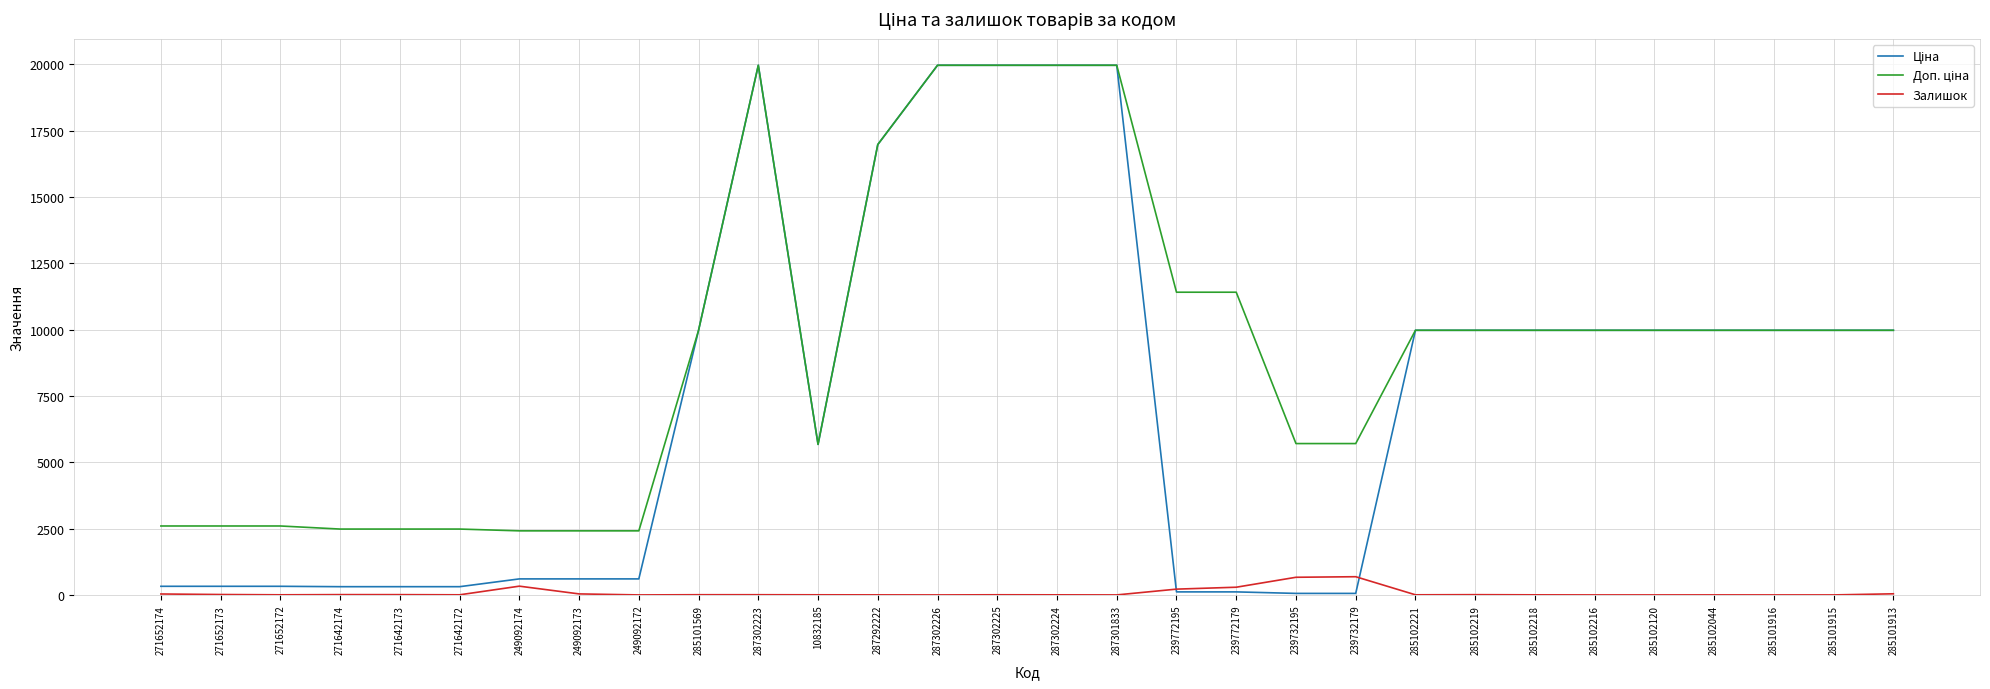

The Залишок series shows 35.0 at 271652174. True or false?

True